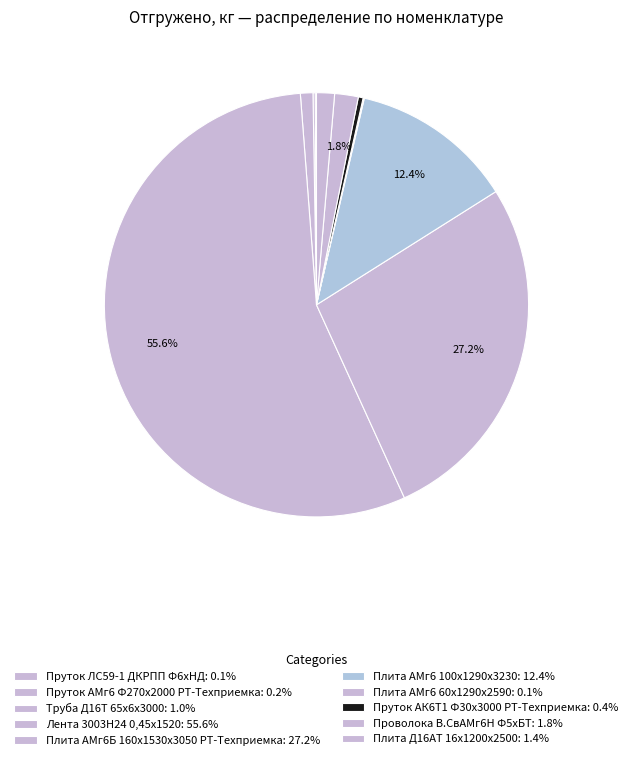

To the nearest percent, what is the combined percentage of Плита АМг6 60x1290x2590 and Плита Д16АТ 16x1200x2500?

1%